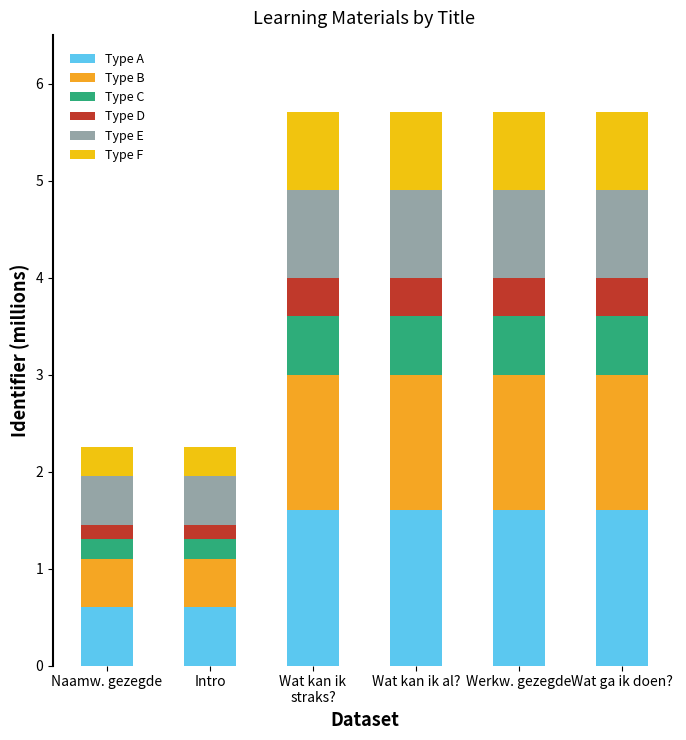

How many distinct data groups are displayed?

6